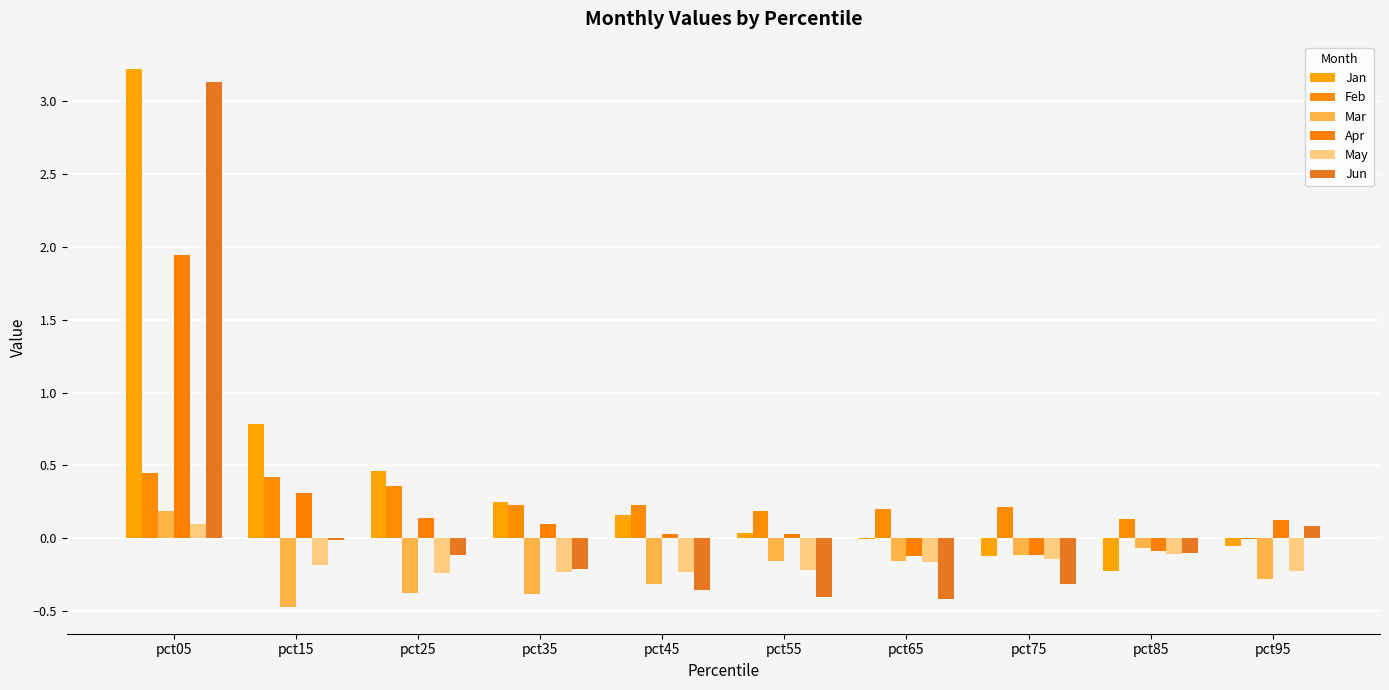

What is the difference between the second highest and minimum values in the Jun series?

0.5